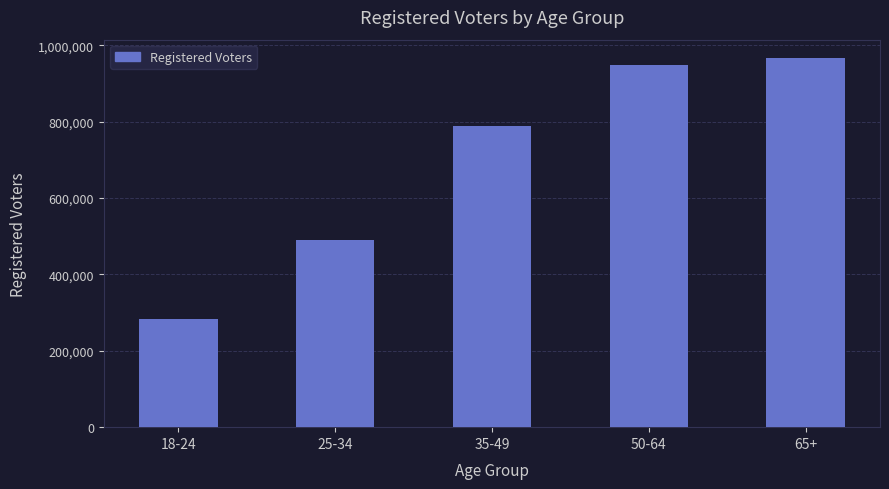

What is the average value?

694937